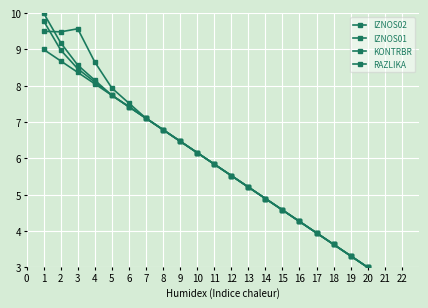

Which series ends up on top after the final intersection of IZNOS01 and KONTRBR?

KONTRBR